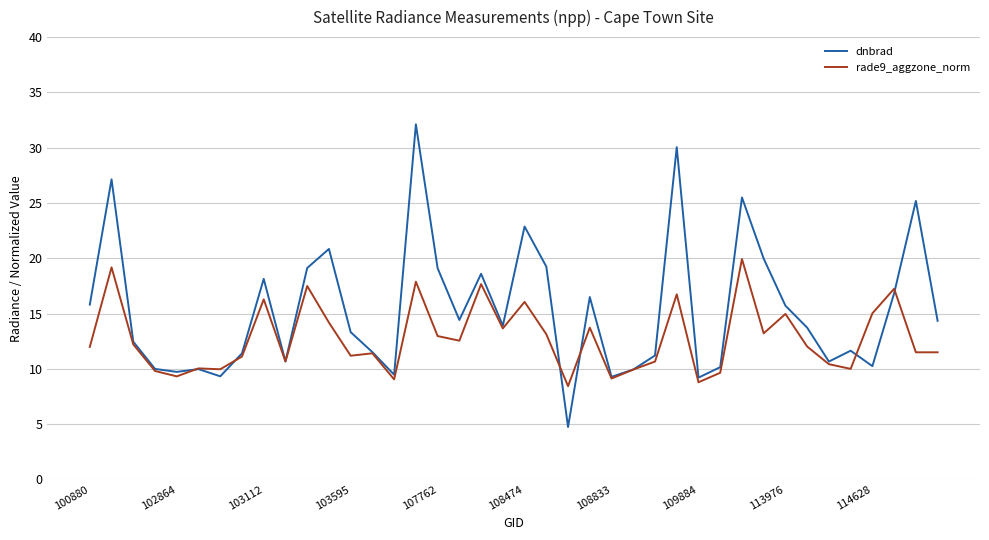

Which series has the widest spread of values?

dnbrad